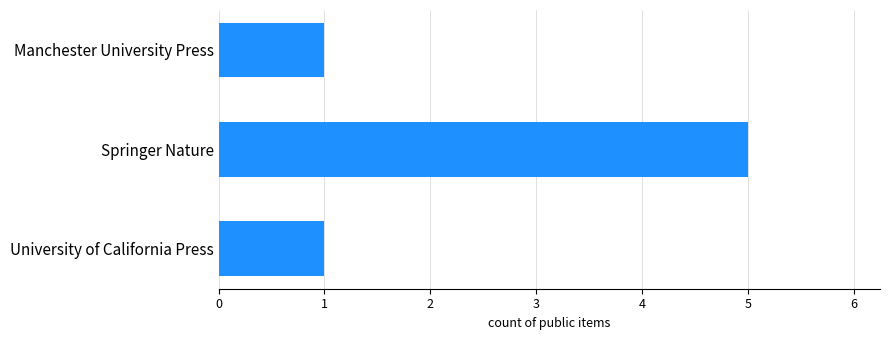

Approximately how many times larger is the value at Manchester University Press compared to University of California Press?

1.0